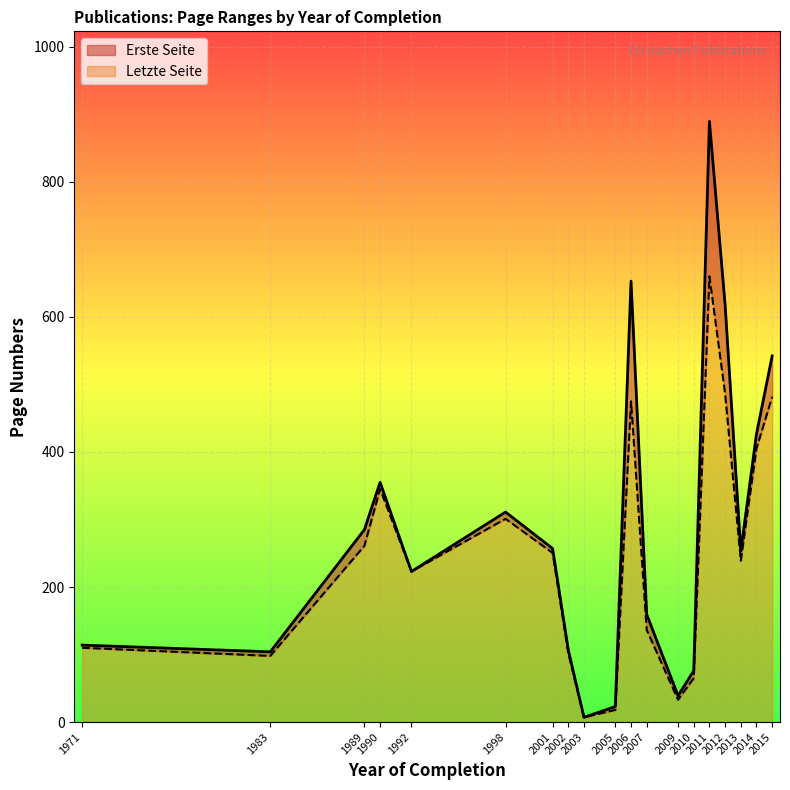

Which series has the largest total across all categories?

Letzte Seite